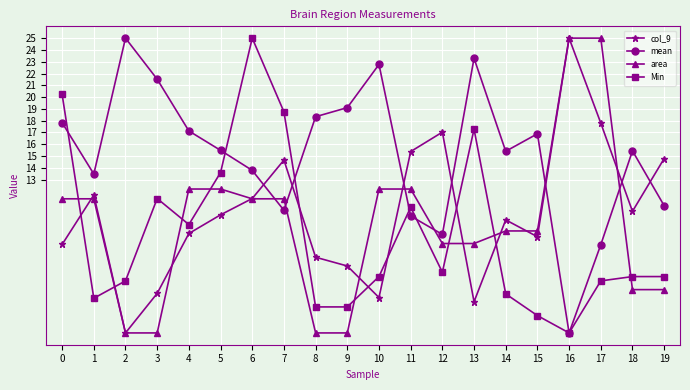

What is the greatest value displayed?

25.0